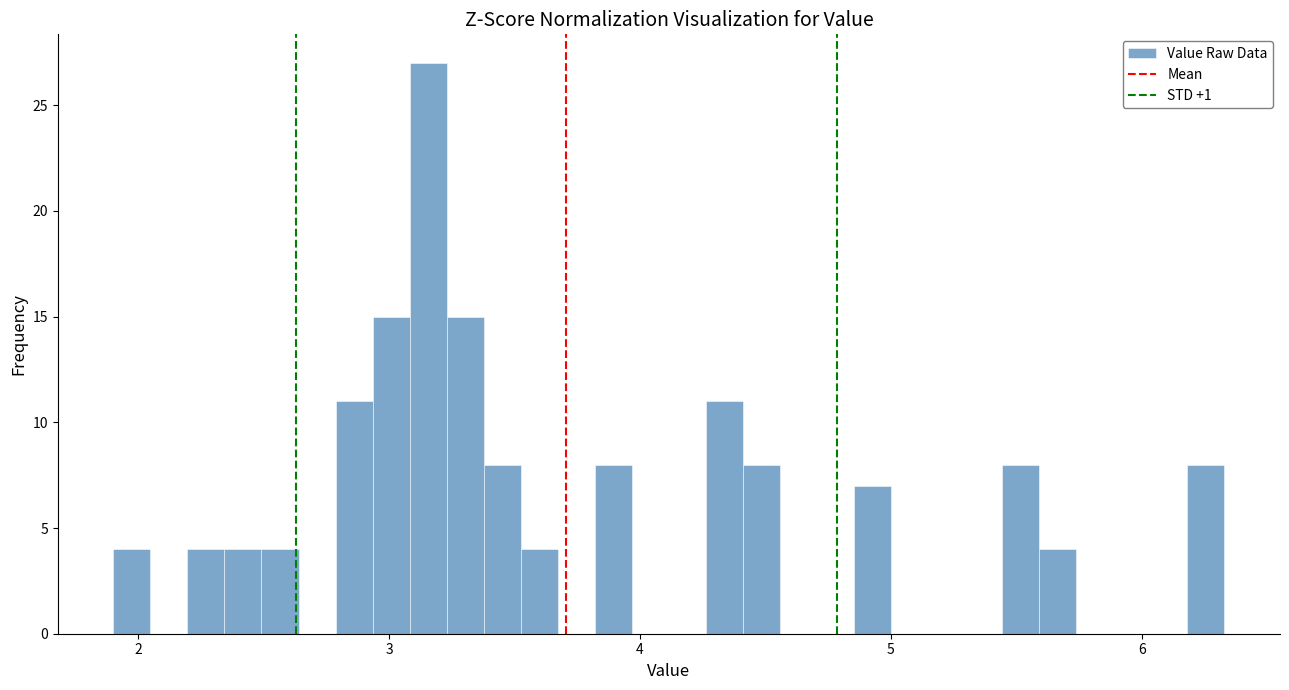

Read against the x-axis, roughly where is the centre of the tallest bar?

3.2